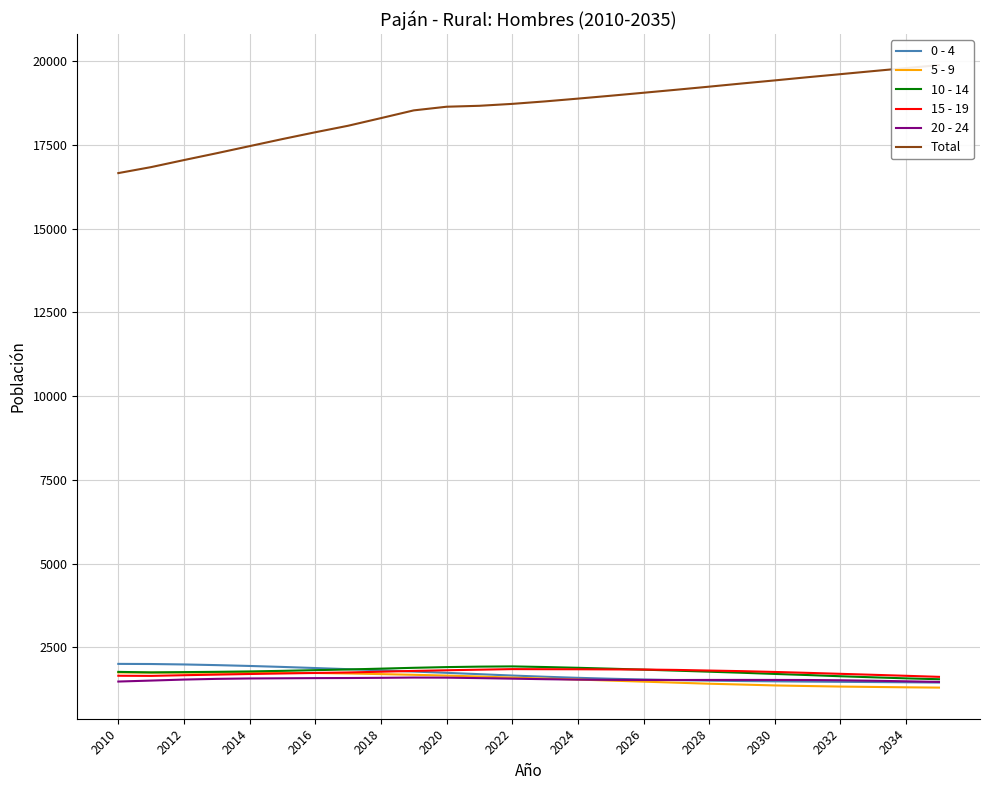

What is the minimum value for 15 - 19?

1622